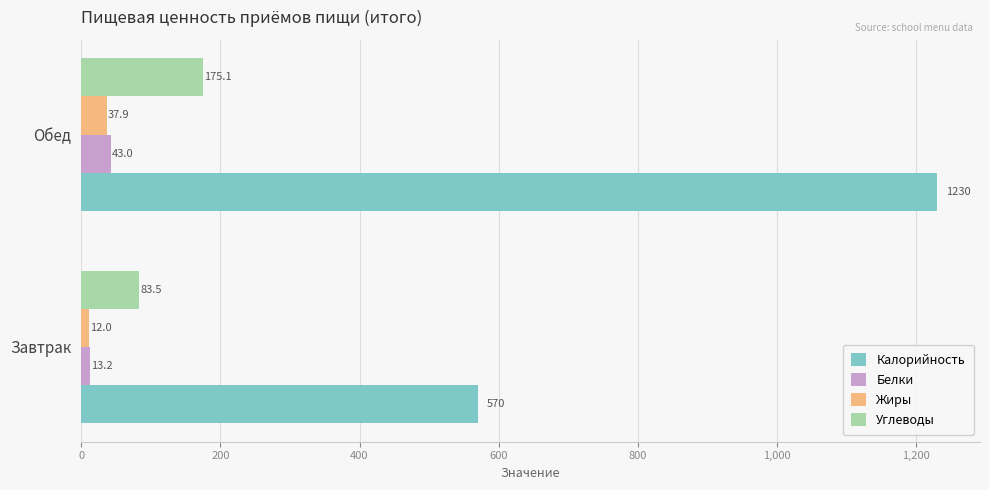

True or false: Углеводы has a value of 256.4 at Обед.

False